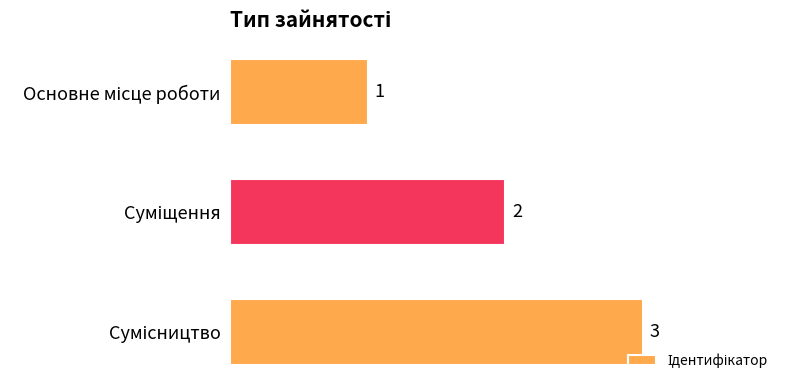

What is the value of the 2nd bar from the top?

2